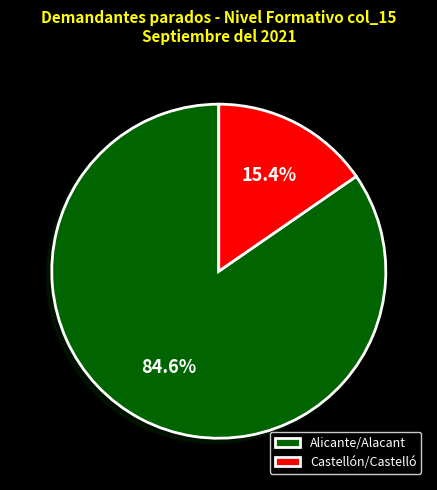

What is the majority slice?

Alicante/Alacant